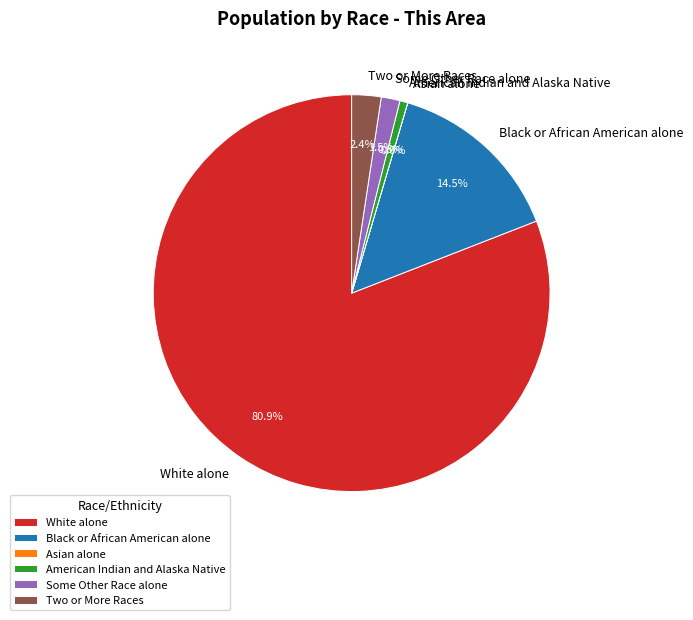

True or false: Two or More Races accounts for 2% of the total.

True